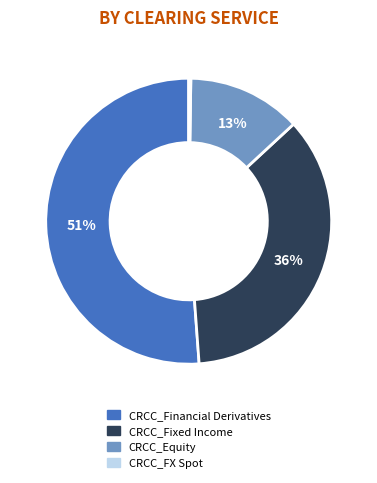

Does CRCC_Fixed Income account for over 50% of the chart?

No